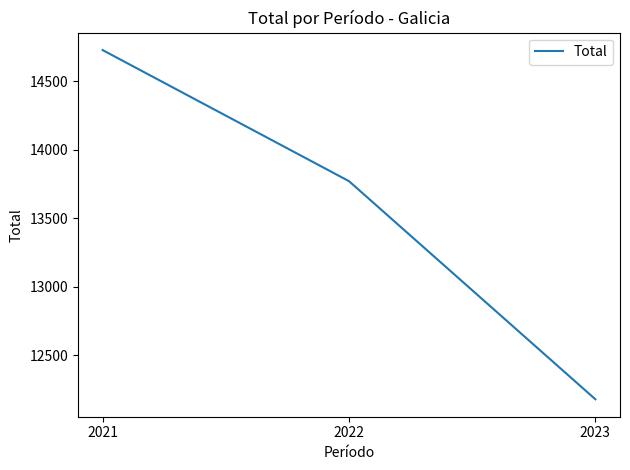

How many values are between 12177 and 14729?

3